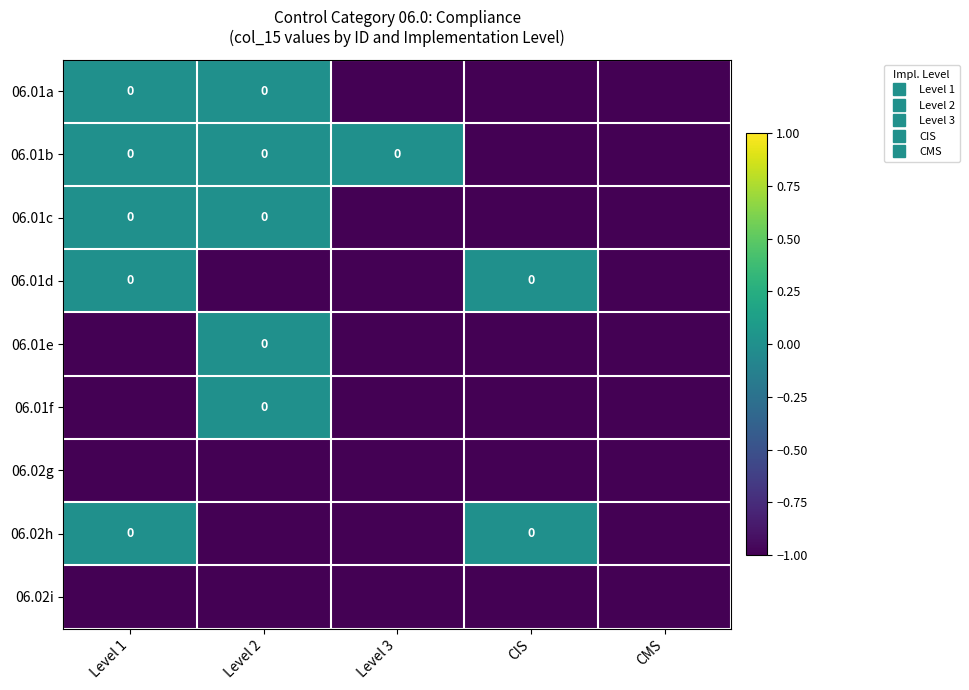

What is the total value across all series at Level 1?

-4